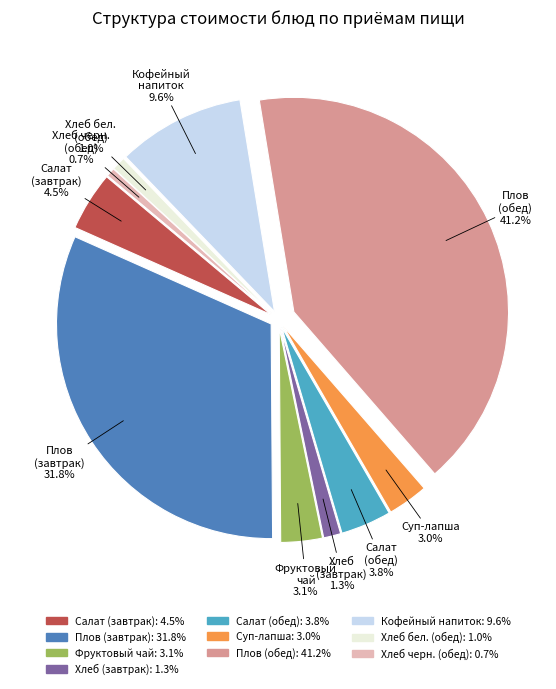

Does any single category account for the majority?

No